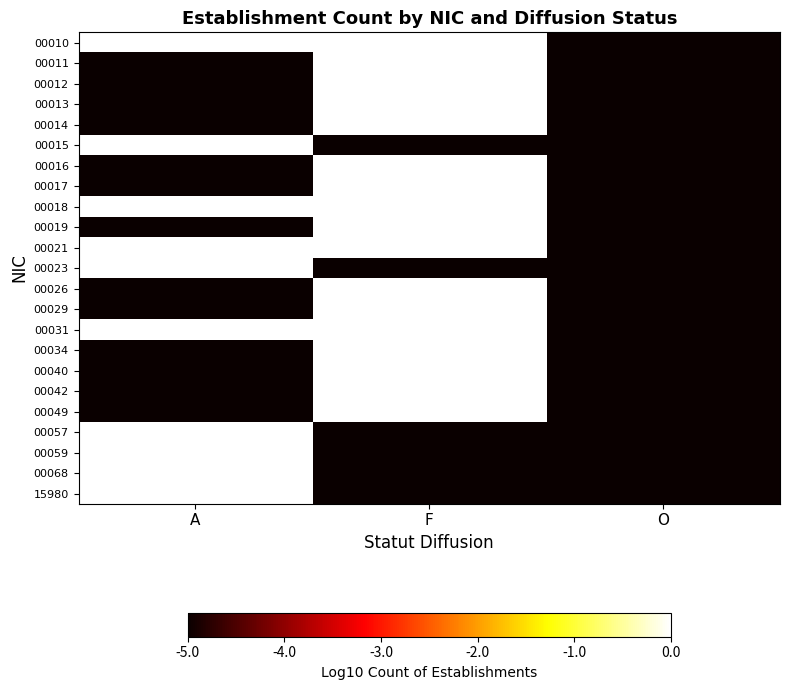

At which category is the sum across all series the highest?

F